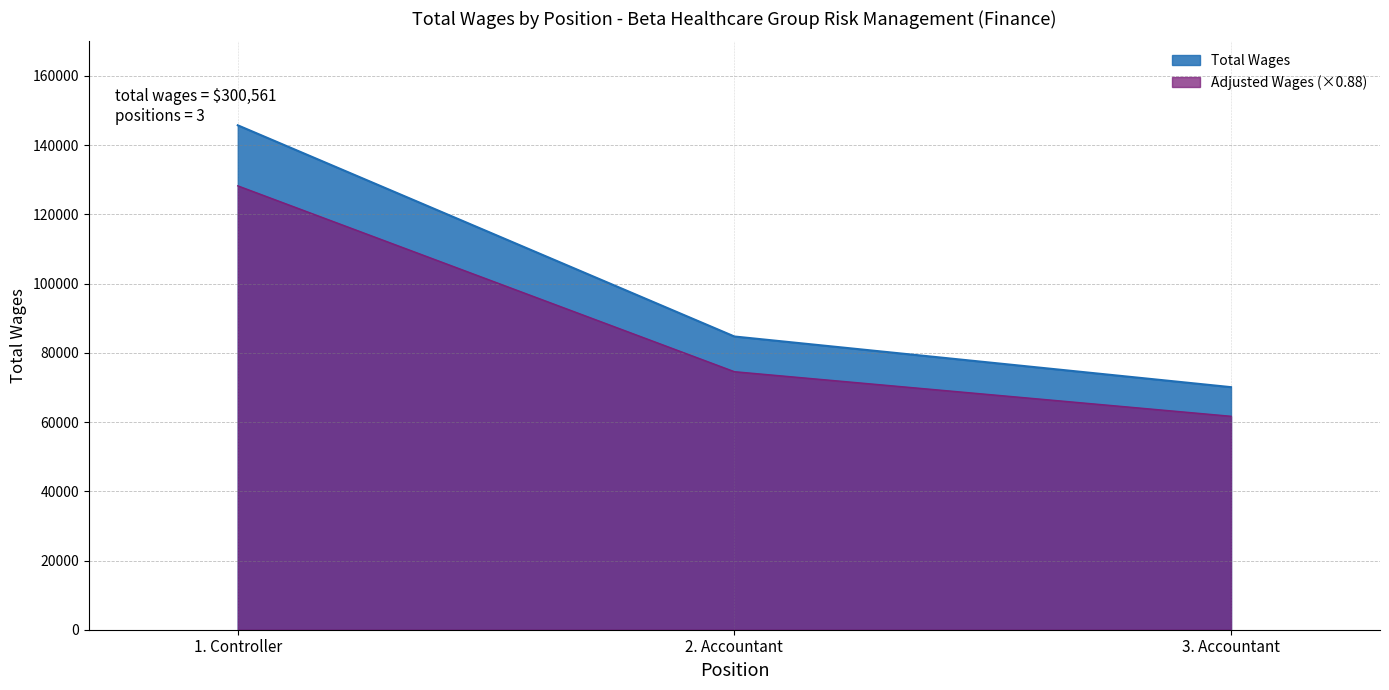

What is the maximum value shown in the chart?

145747.0